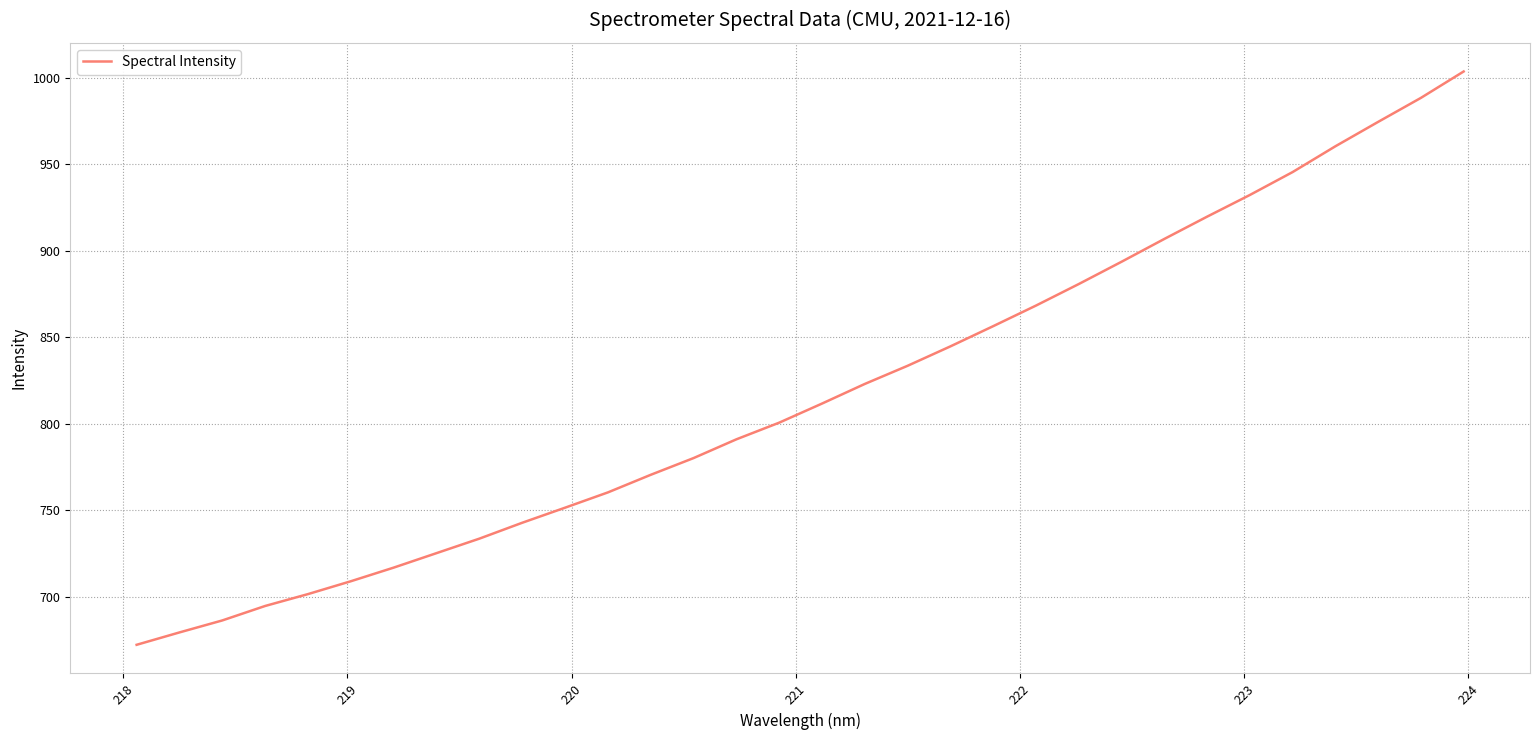

What is the difference between the maximum and minimum values?

331.5